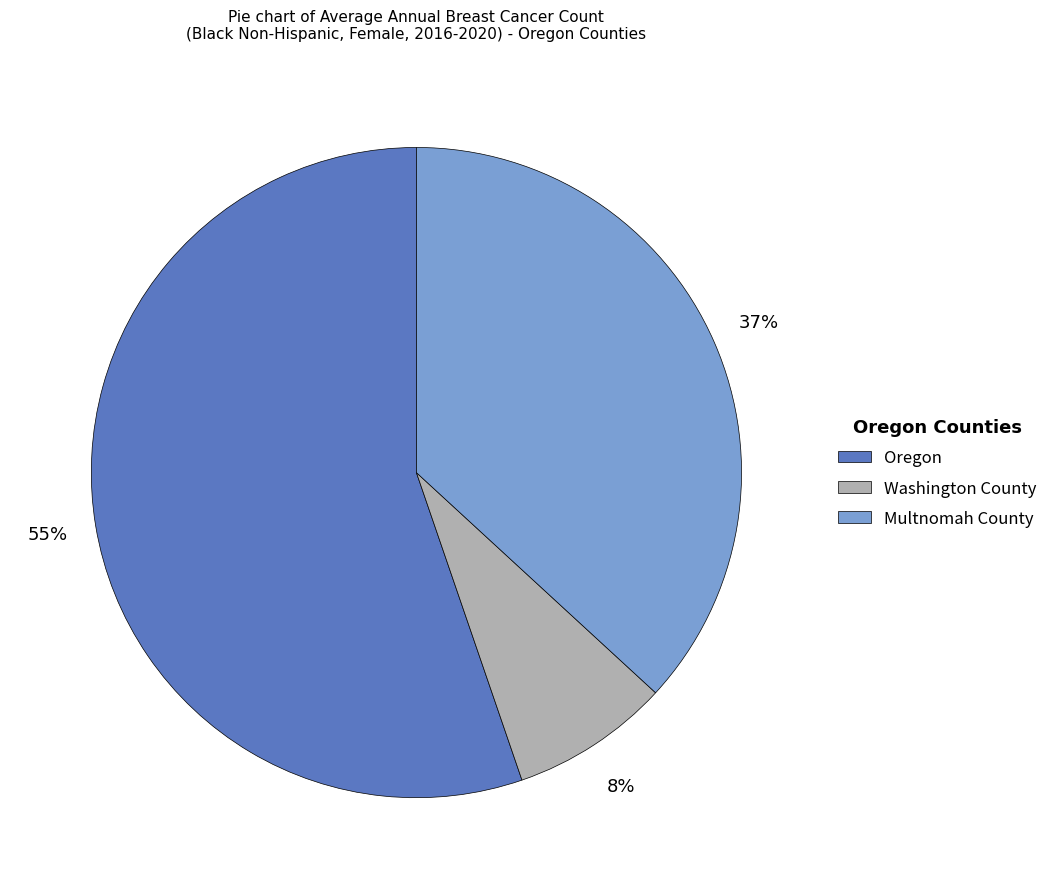

How many segments does this pie chart have?

3